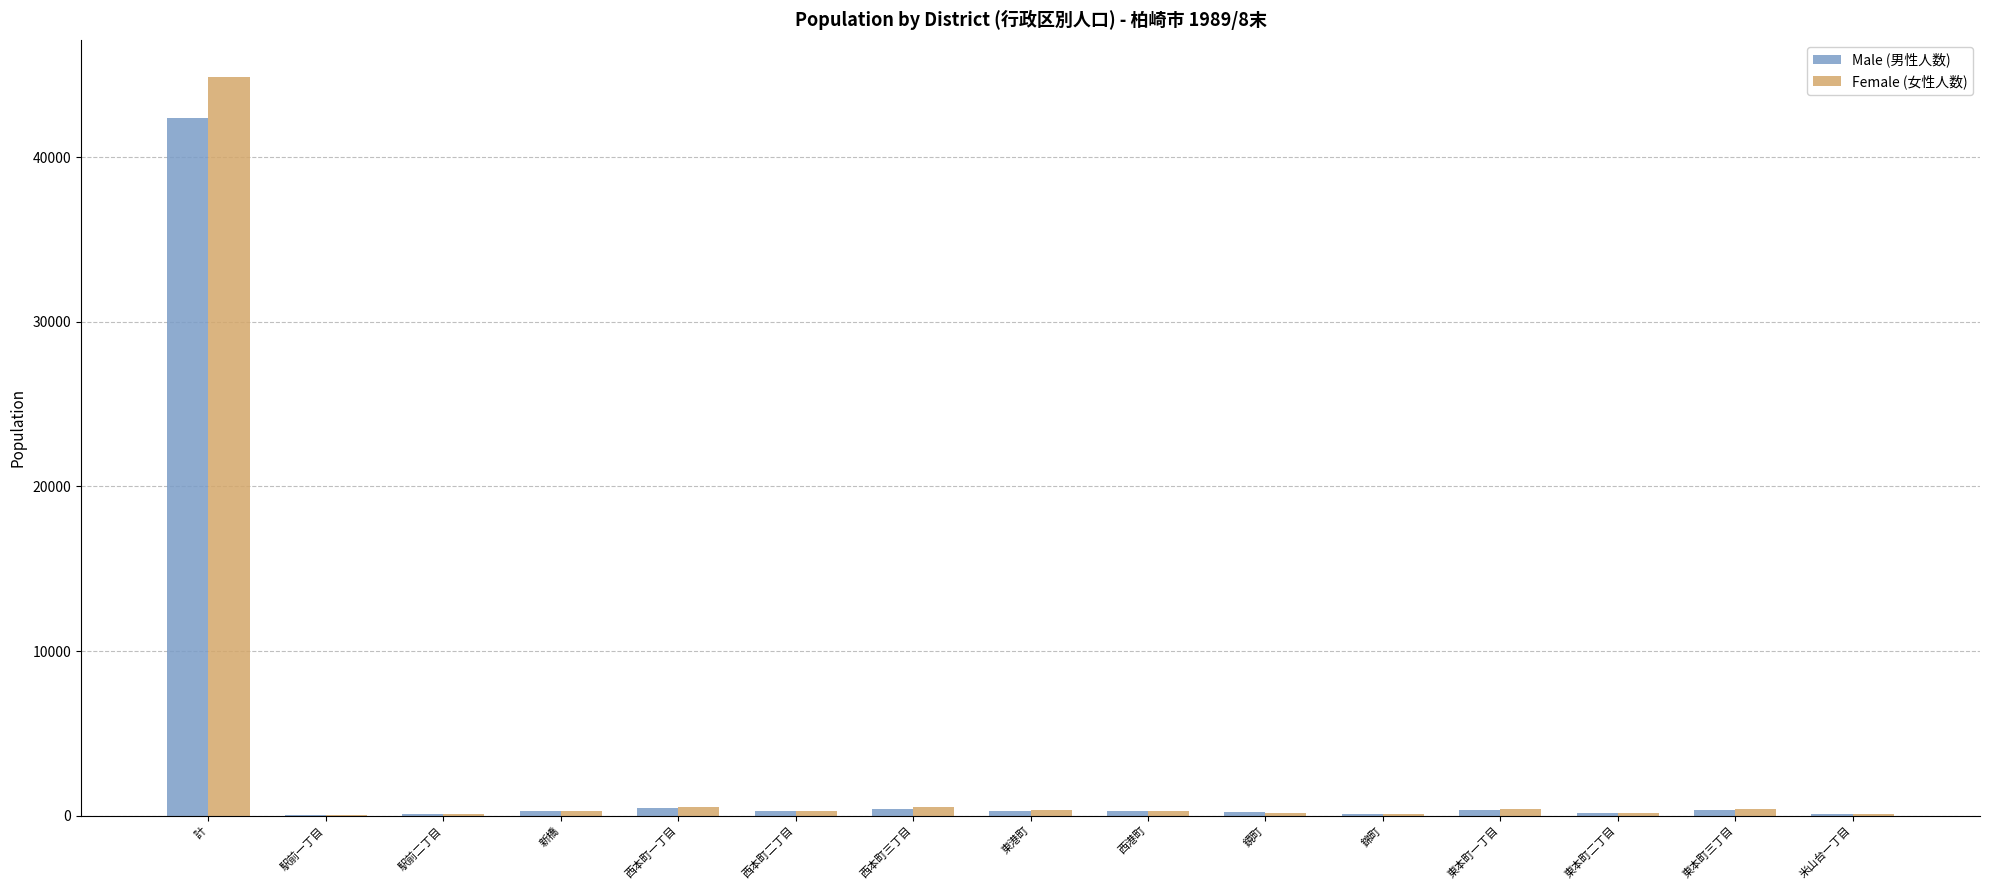

Count the number of data series in this chart.

2